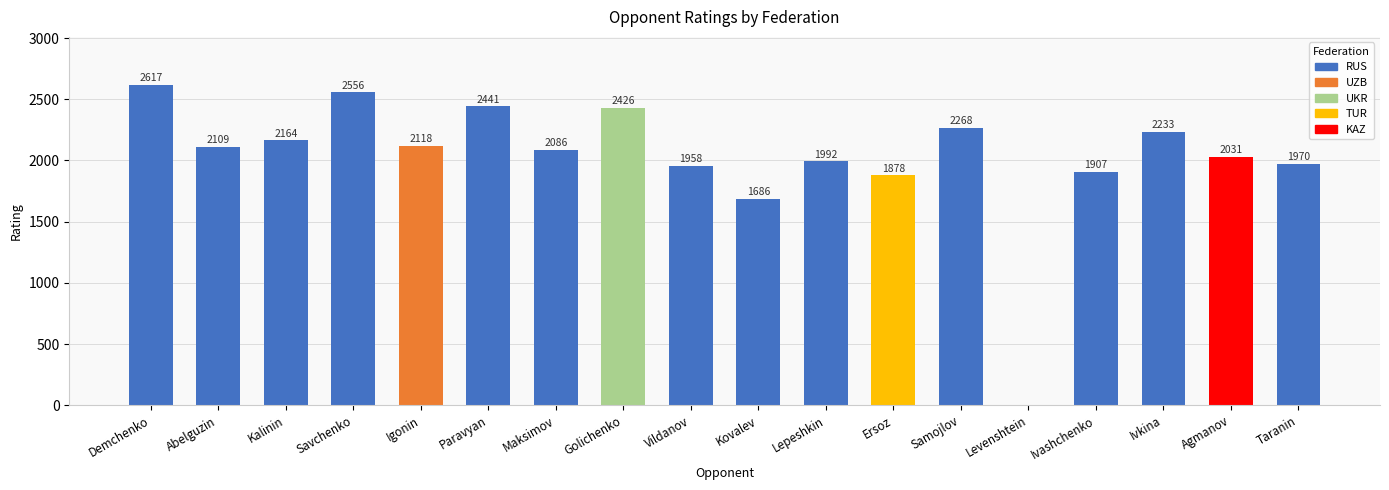

Count the number of categories in the chart.

18